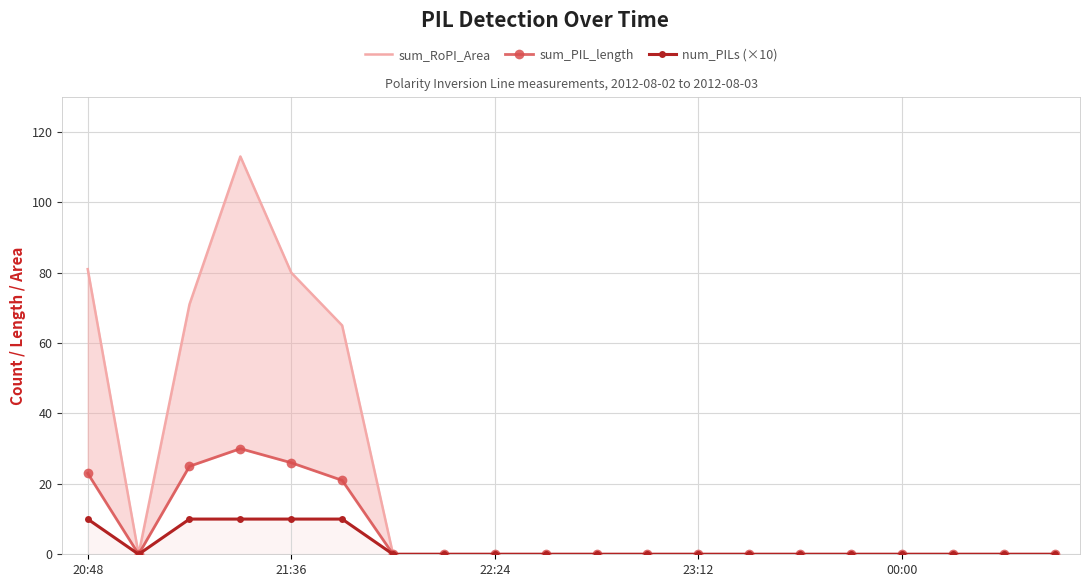

How many data points does each series have?

20